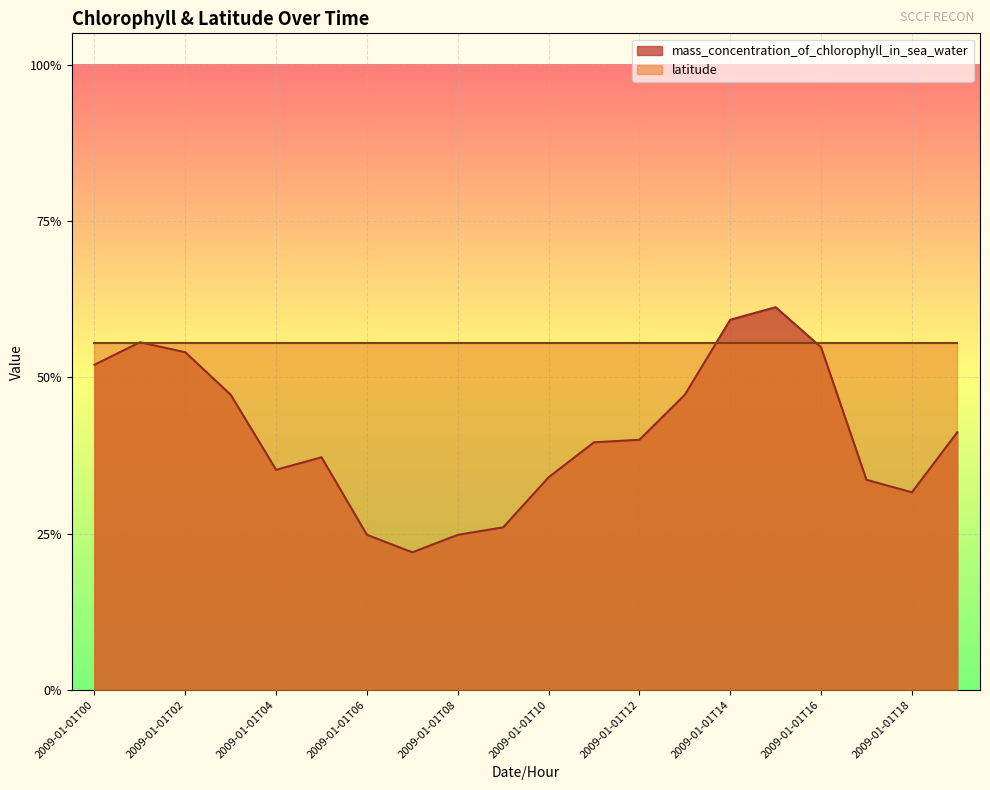

Reading right to left, list all the values displayed in this chart.

0.4	0.3	0.3	0.5	0.6	0.6	0.5	0.4	0.4	0.3	0.3	0.2	0.2	0.2	0.4	0.4	0.5	0.5	0.6	0.5